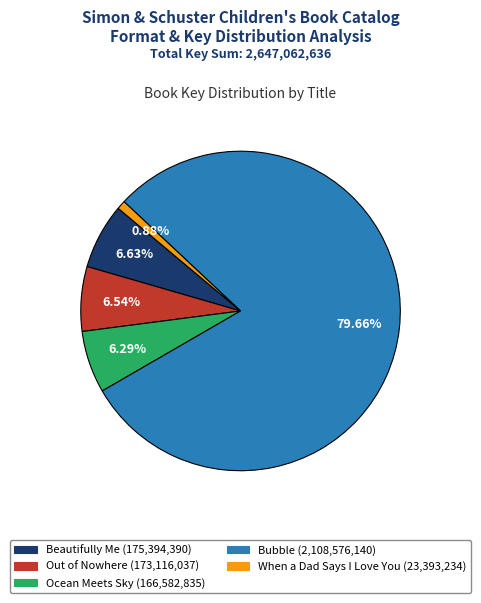

To the nearest percent, what is the difference between the largest and smallest slice percentages?

79%